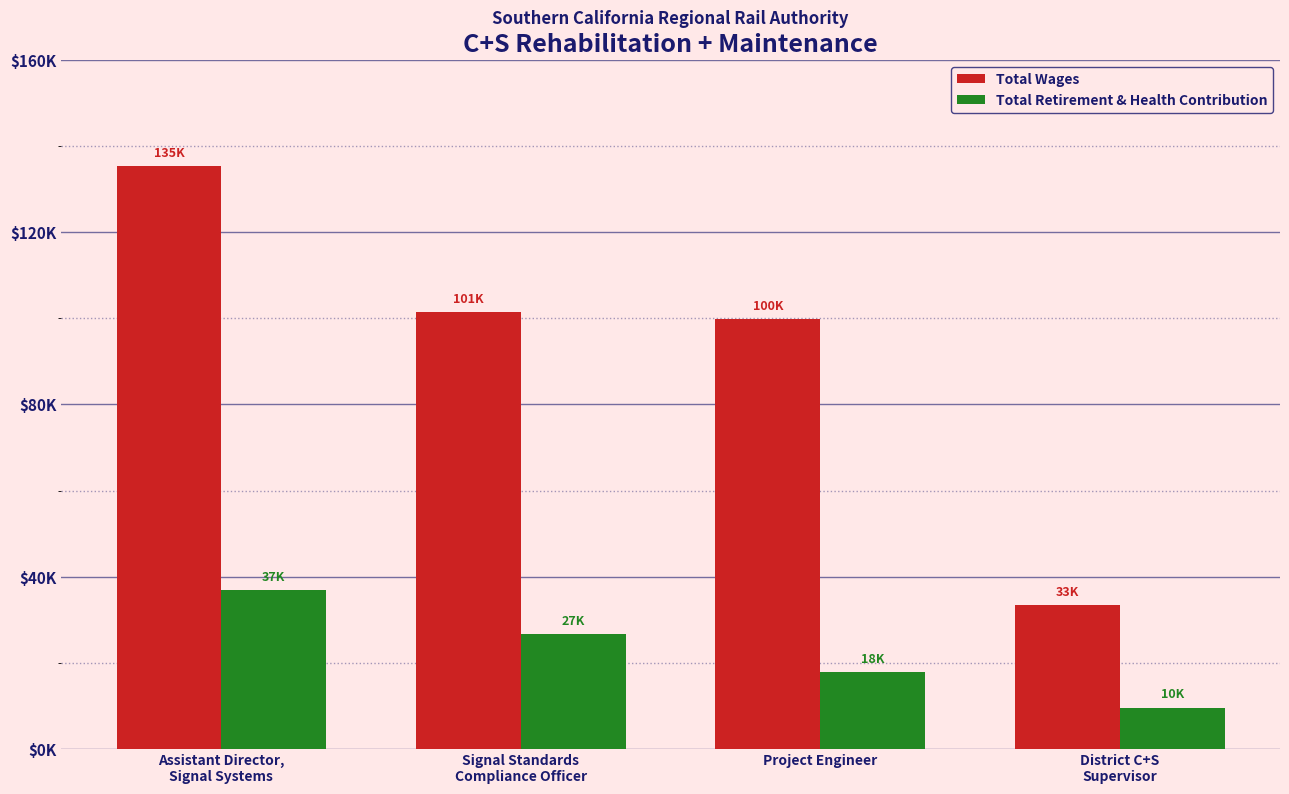

Which category has the highest value across all series?

Assistant Director,
Signal Systems